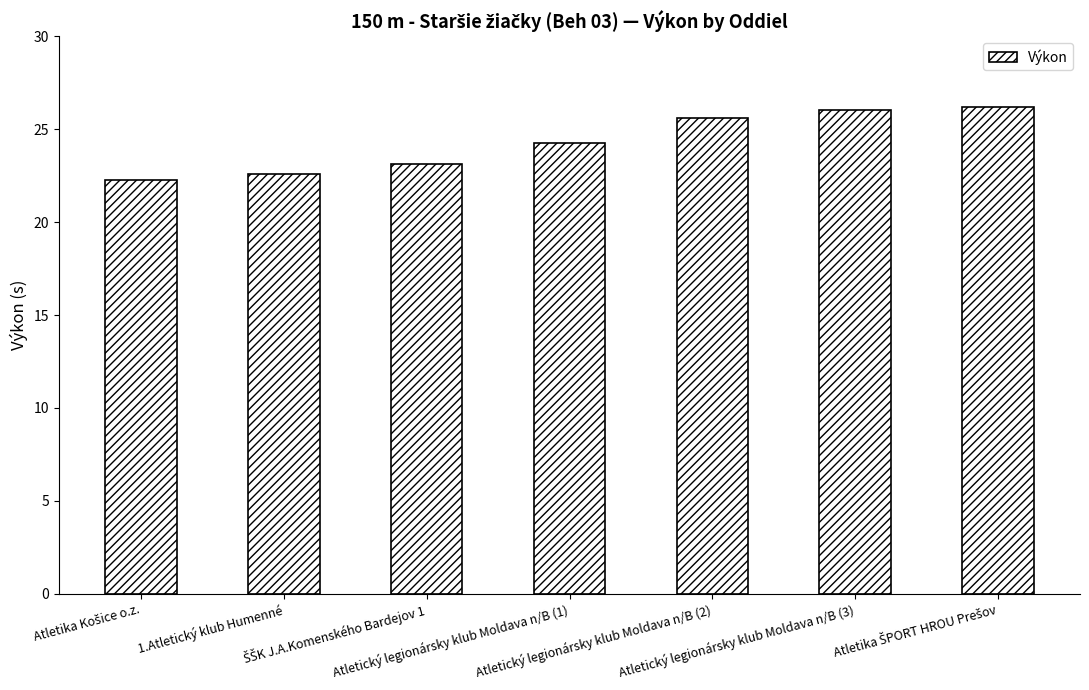

How many bars are there in total?

7